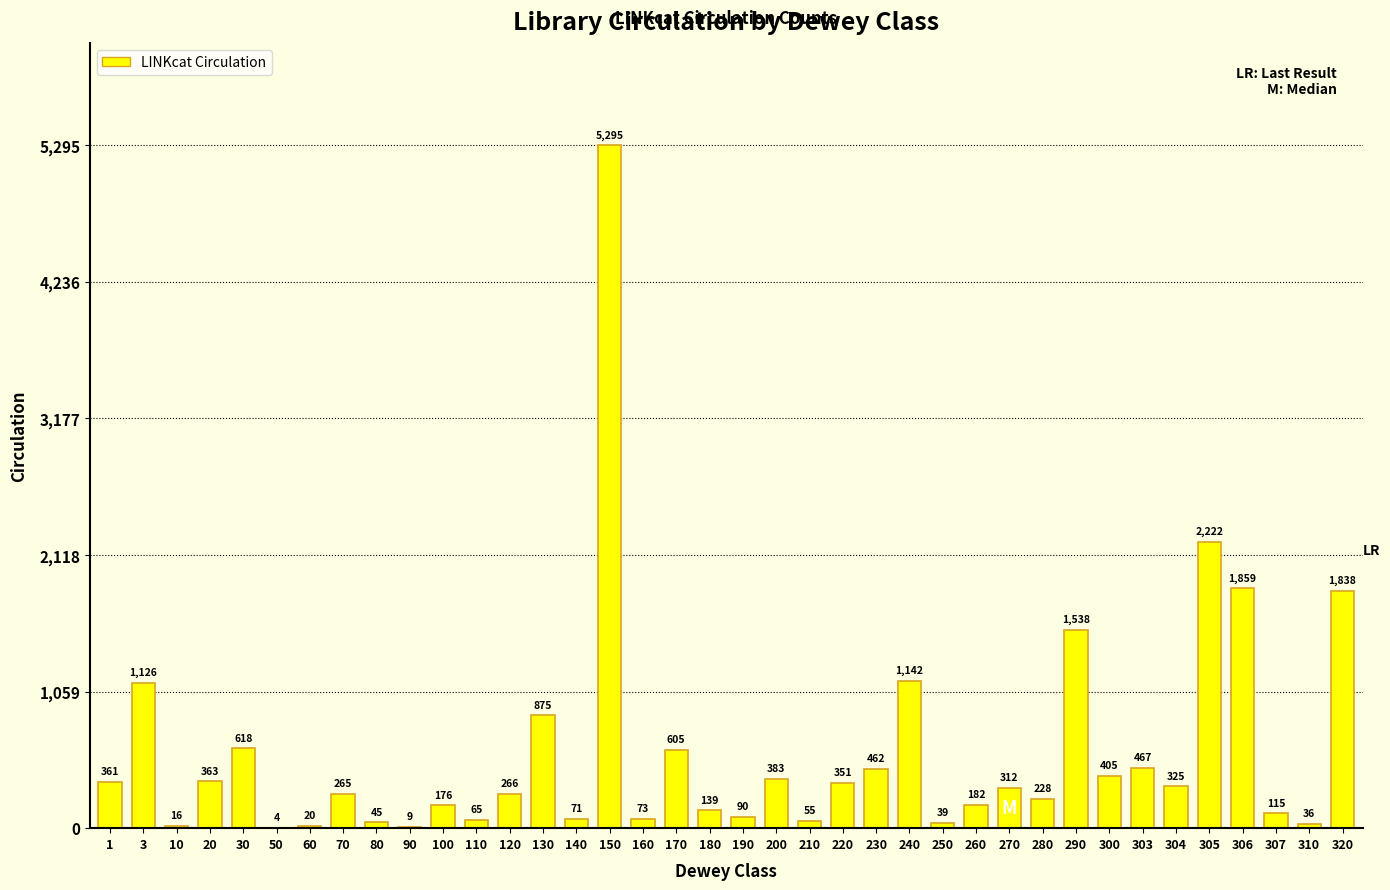

Reading right to left, extract all data points from this chart.

320=1838	310=36	307=115	306=1859	305=2222	304=325	303=467	300=405	290=1538	280=228	270=312	260=182	250=39	240=1142	230=462	220=351	210=55	200=383	190=90	180=139	170=605	160=73	150=5295	140=71	130=875	120=266	110=65	100=176	90=9	80=45	70=265	60=20	50=4	30=618	20=363	10=16	3=1126	1=361